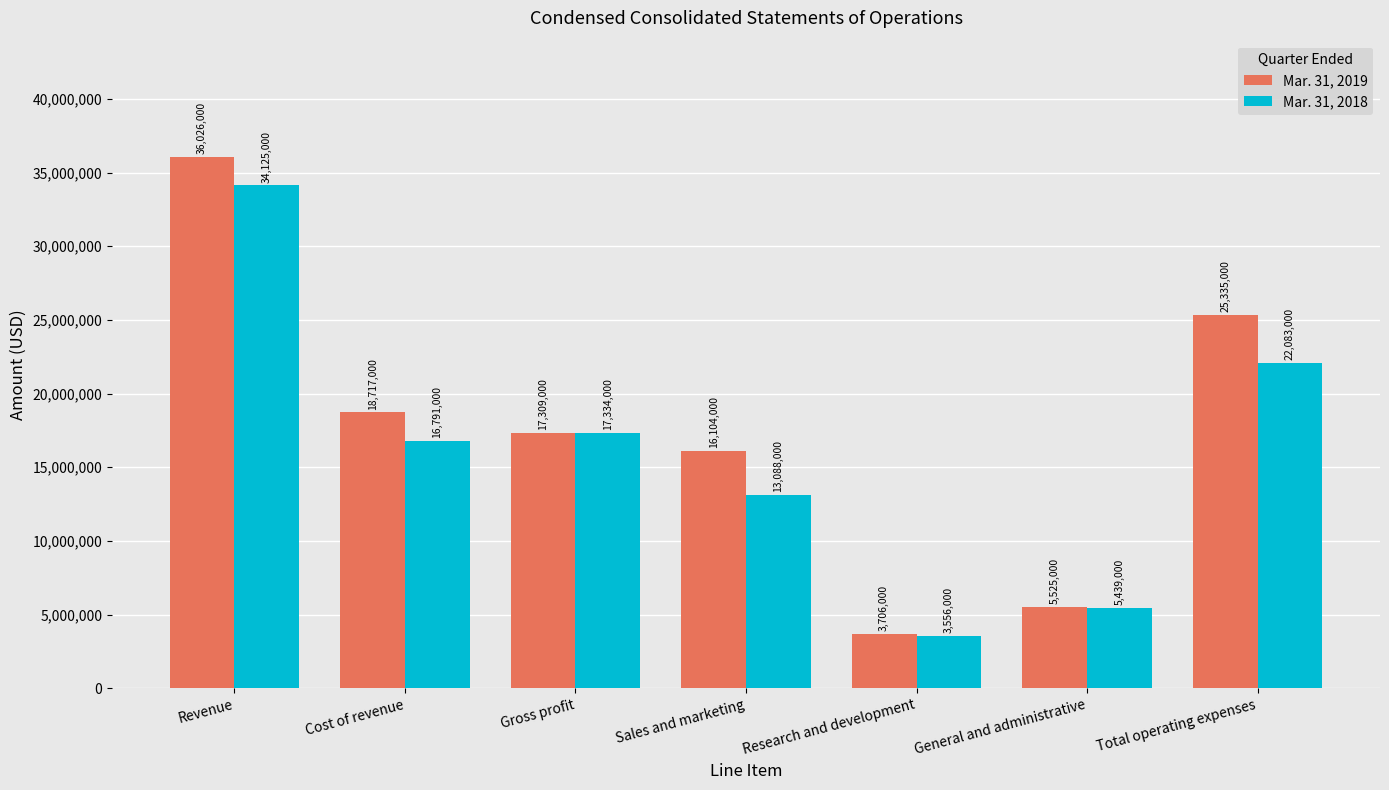

At which label does Mar. 31, 2019 reach its minimum?

Research and development